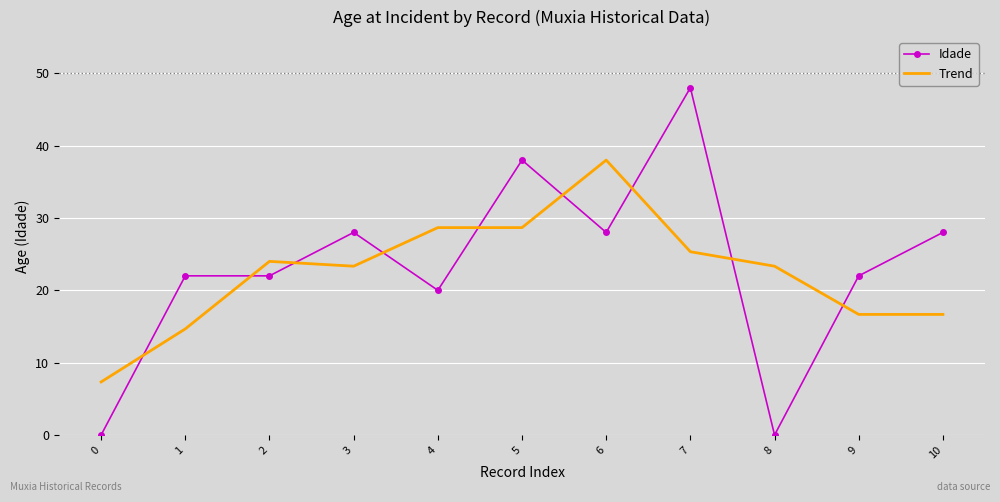

Reading left to right, what are all the values shown in this chart?

Idade: 0=0.0	1=22.0	2=22.0	3=28.0	4=20.0	5=38.0	6=28.0	7=48.0	8=0.0	9=22.0	10=28.0
Trend: 0=7.3	1=14.7	2=24.0	3=23.3	4=28.7	5=28.7	6=38.0	7=25.3	8=23.3	9=16.7	10=16.7